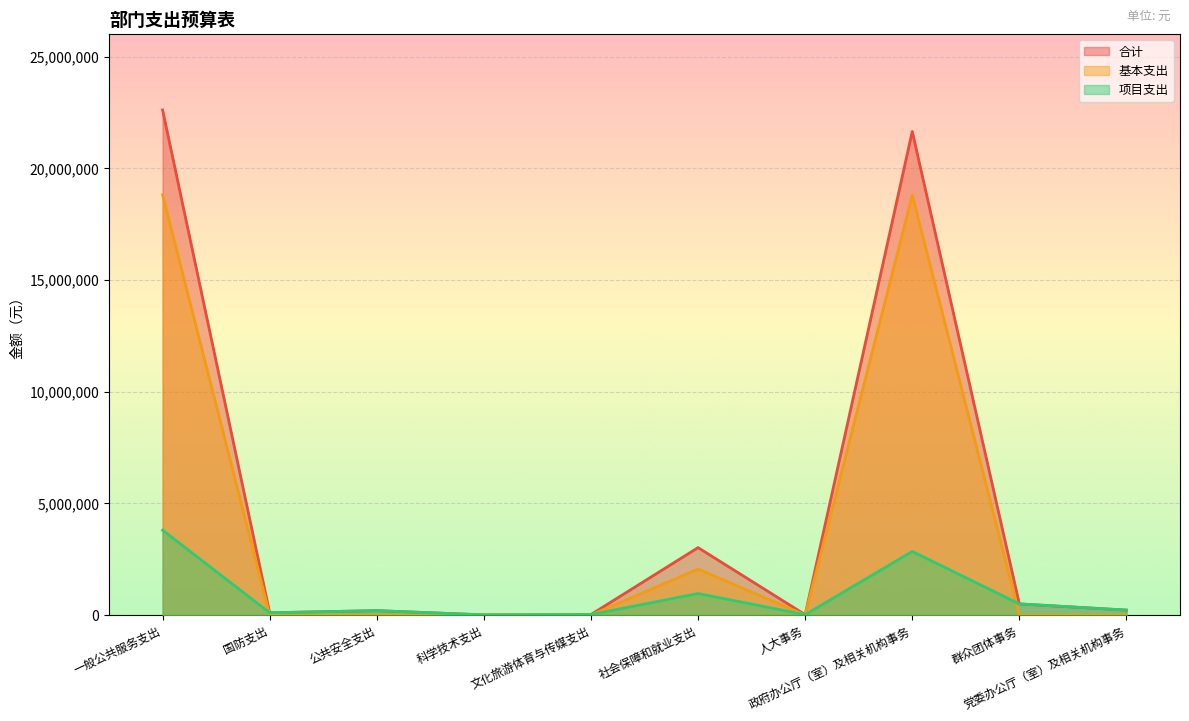

Between 文化旅游体育与传媒支出 and 社会保障和就业支出, which series saw the biggest shift?

合计